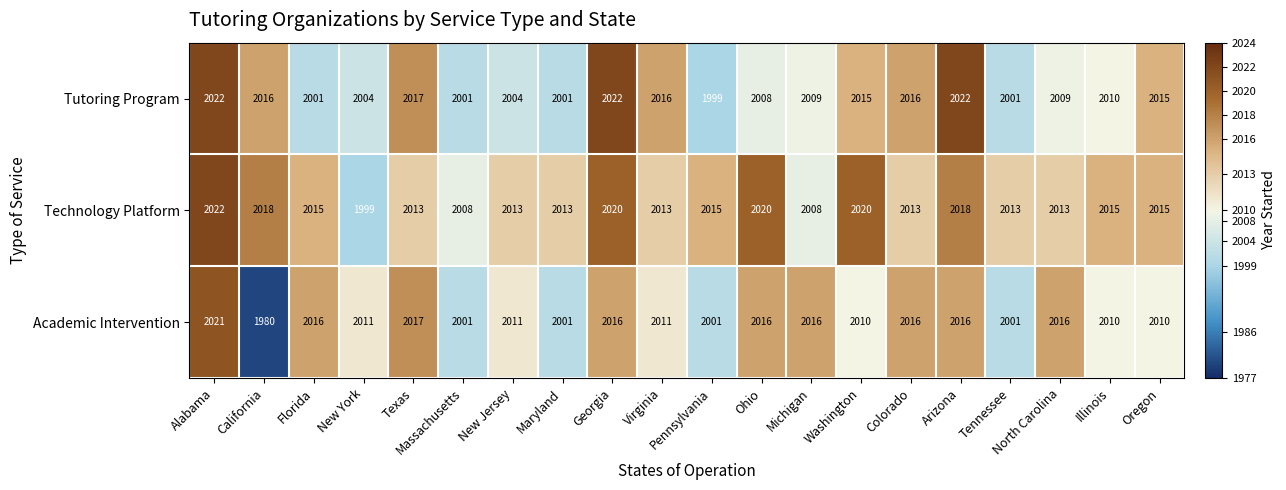

What value does the Academic Intervention series have at North Carolina, to the nearest 5?

2015